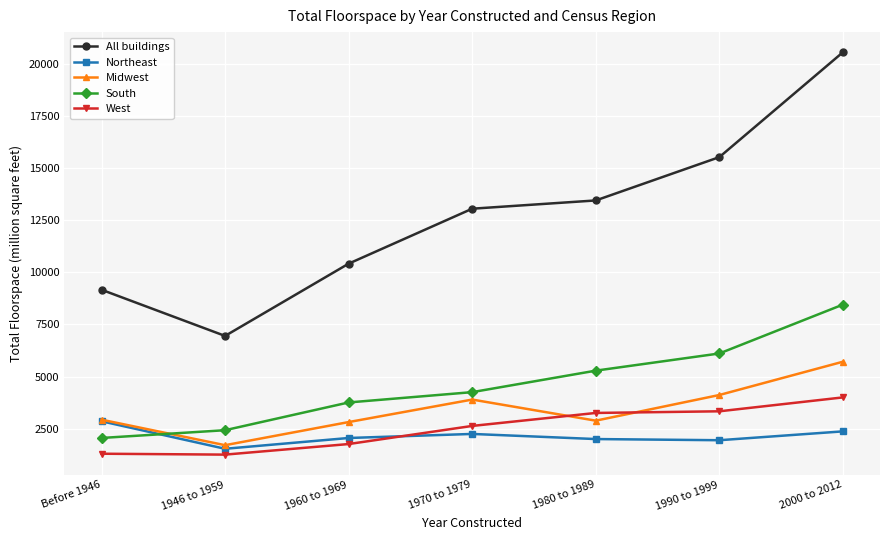

What are all the series names shown in the legend?

All buildings, Northeast, Midwest, South, West